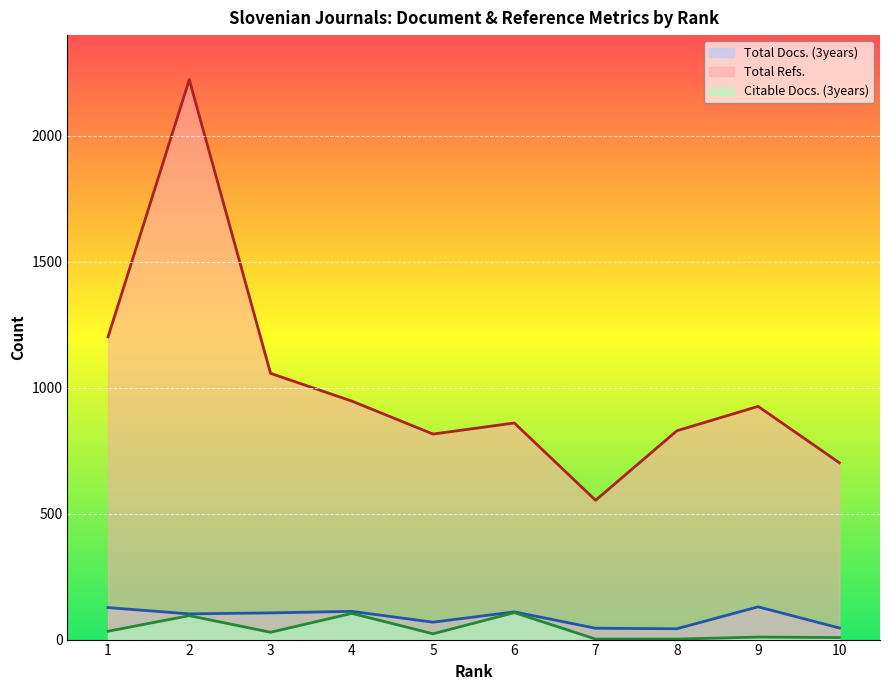

What is the average value of the Total Docs. (3years) series?

89